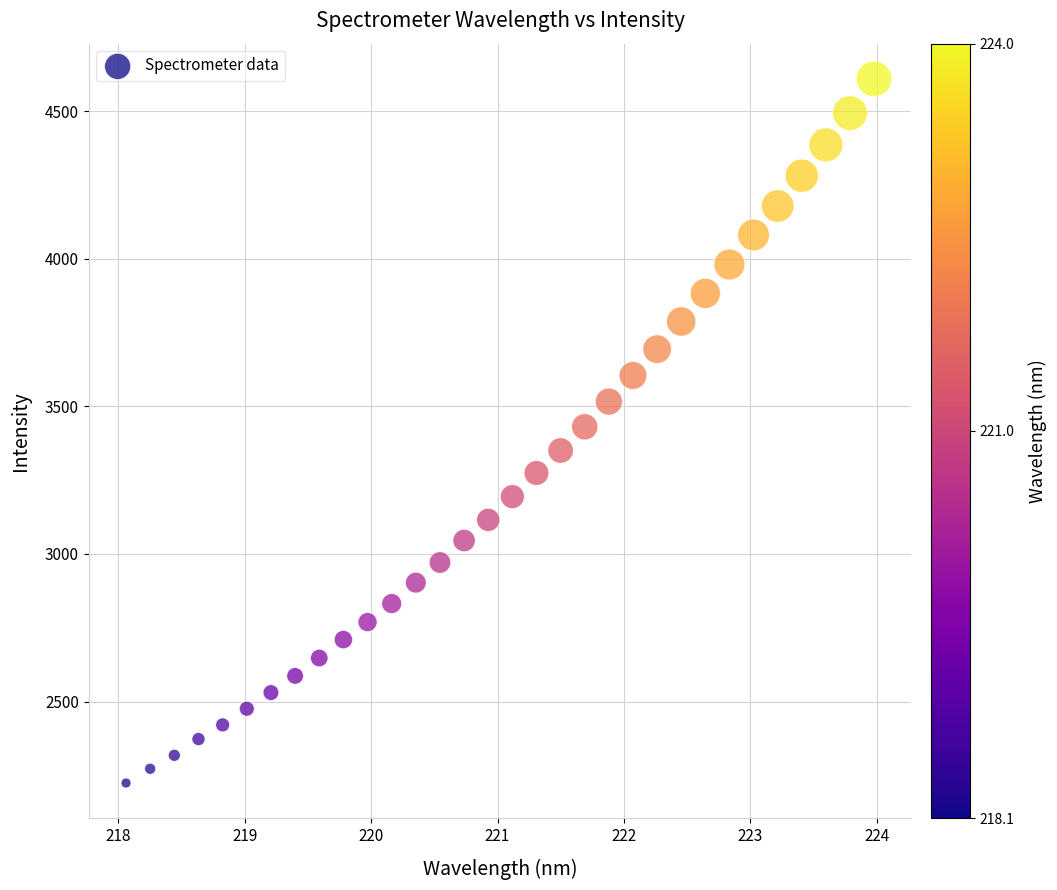

What is the range of Y values (max minus min)?

2385.1